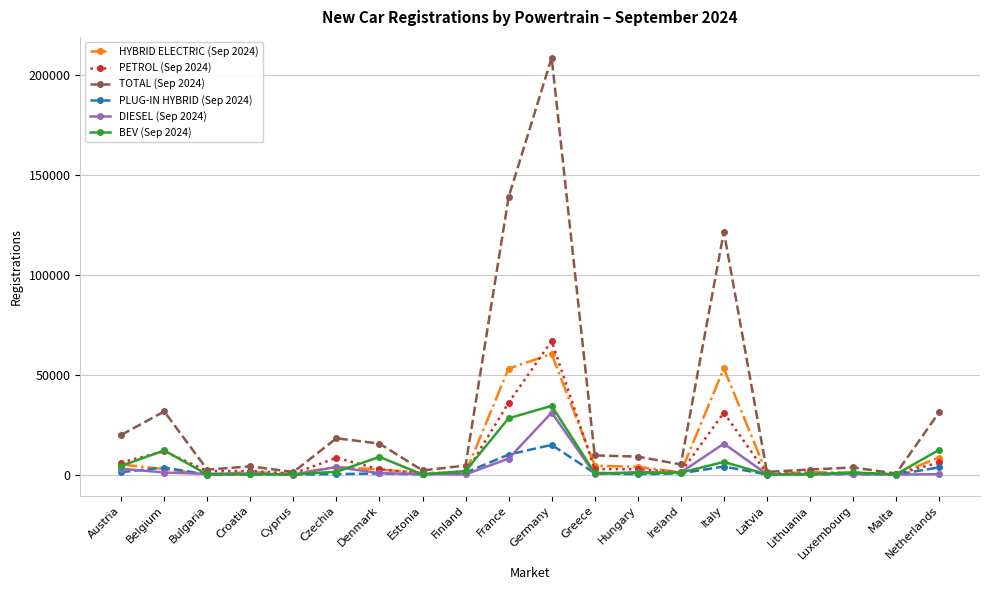

What is the greatest value displayed?

208848